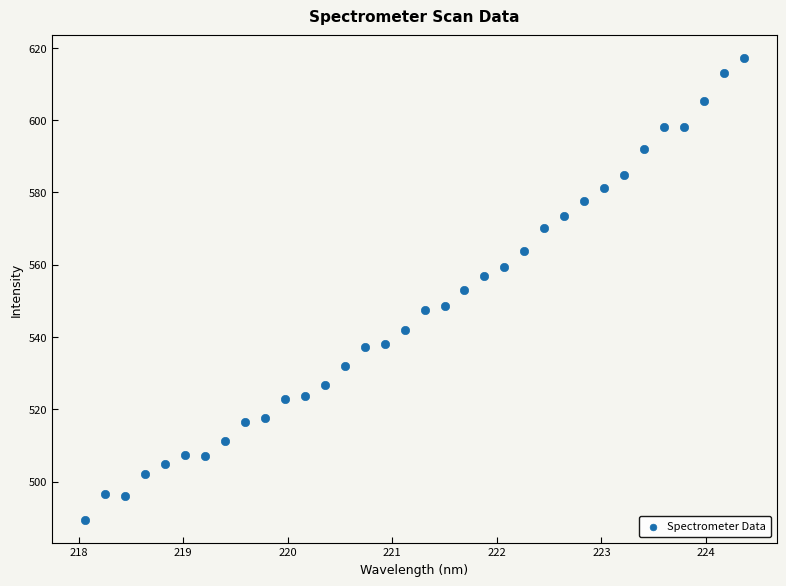

What is the range of X values (max minus min)?

6.3